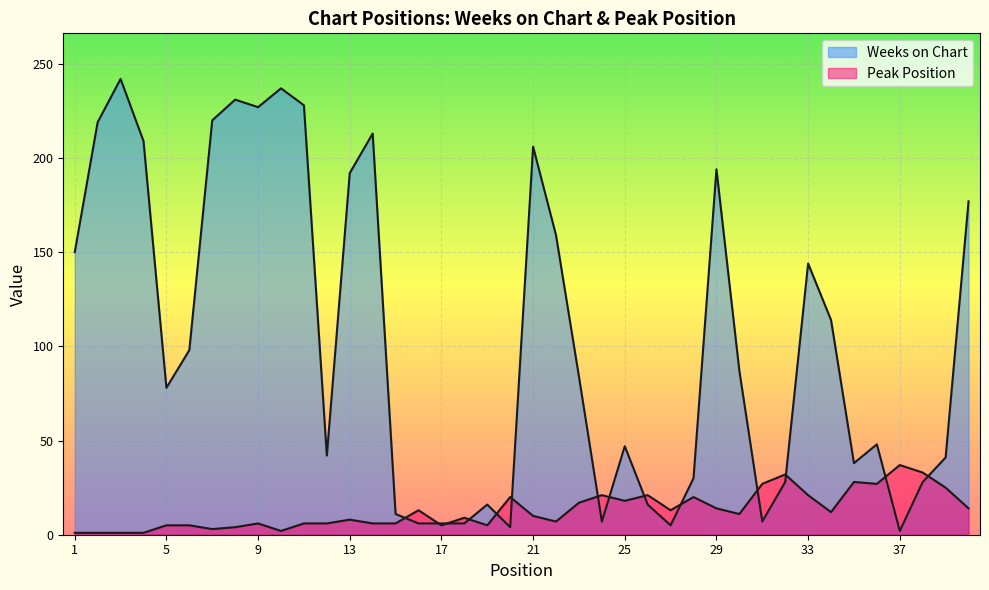

Reading left to right, what are all the values shown in this chart?

Weeks on Chart: 1=150	2=219	3=242	4=209	5=78	6=98	7=220	8=231	9=227	10=237	11=228	12=42	13=192	14=213	15=11	16=6	17=6	18=6	19=16	20=4	21=206	22=159	23=84	24=7	25=47	26=16	27=5	28=30	29=194	30=87	31=7	32=28	33=144	34=114	35=38	36=48	37=2	38=28	39=41	40=177
Peak Position: 1=1	2=1	3=1	4=1	5=5	6=5	7=3	8=4	9=6	10=2	11=6	12=6	13=8	14=6	15=6	16=13	17=5	18=9	19=5	20=20	21=10	22=7	23=17	24=21	25=18	26=21	27=13	28=20	29=14	30=11	31=27	32=32	33=21	34=12	35=28	36=27	37=37	38=33	39=25	40=14